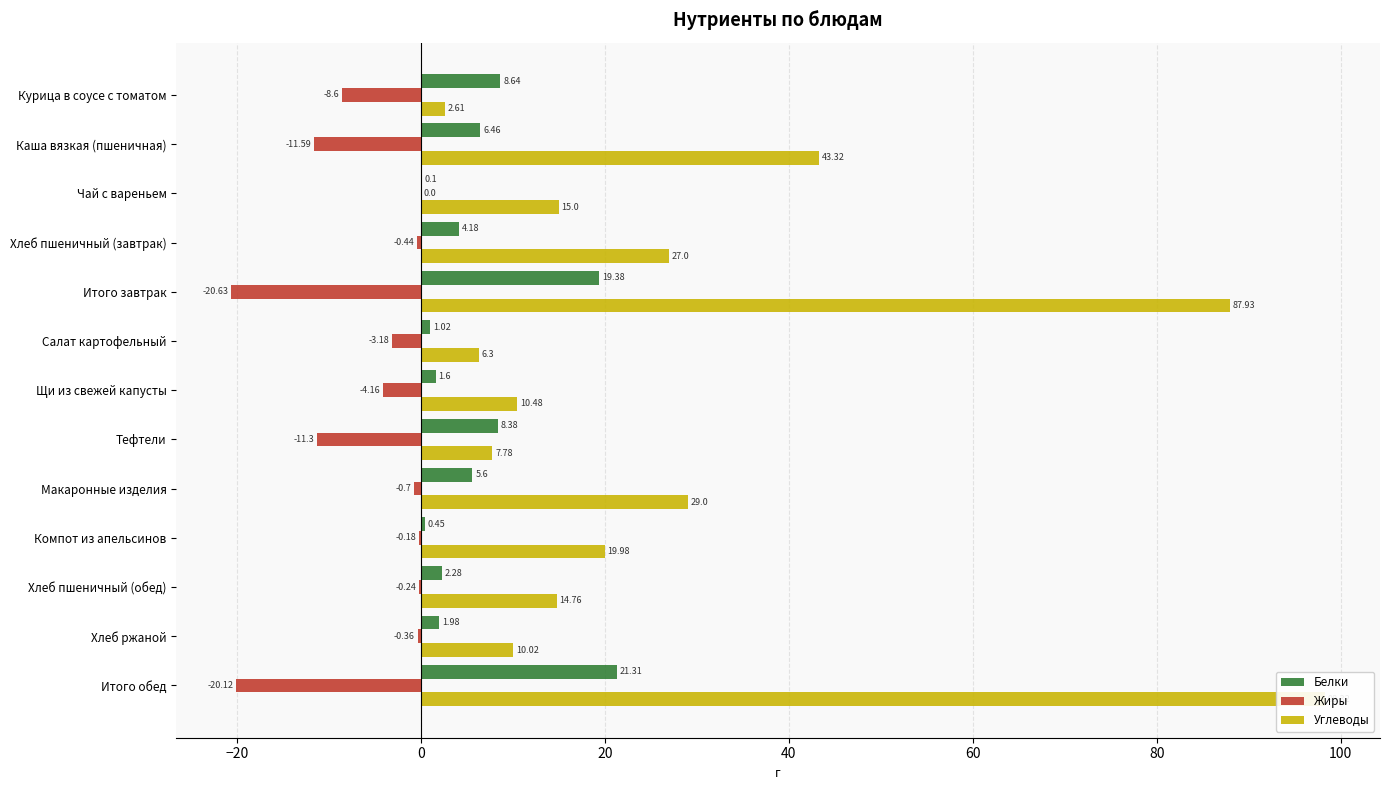

Which series changed the most between Каша вязкая (пшеничная) and Итого завтрак?

Углеводы